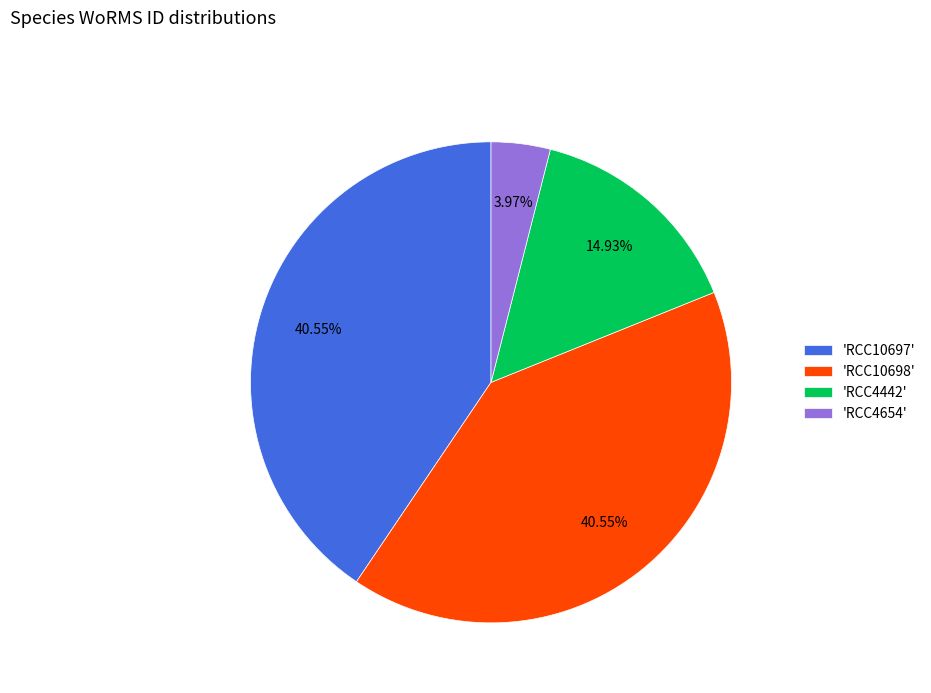

Combined, do 'RCC4442' and 'RCC4654' account for over 50%?

No